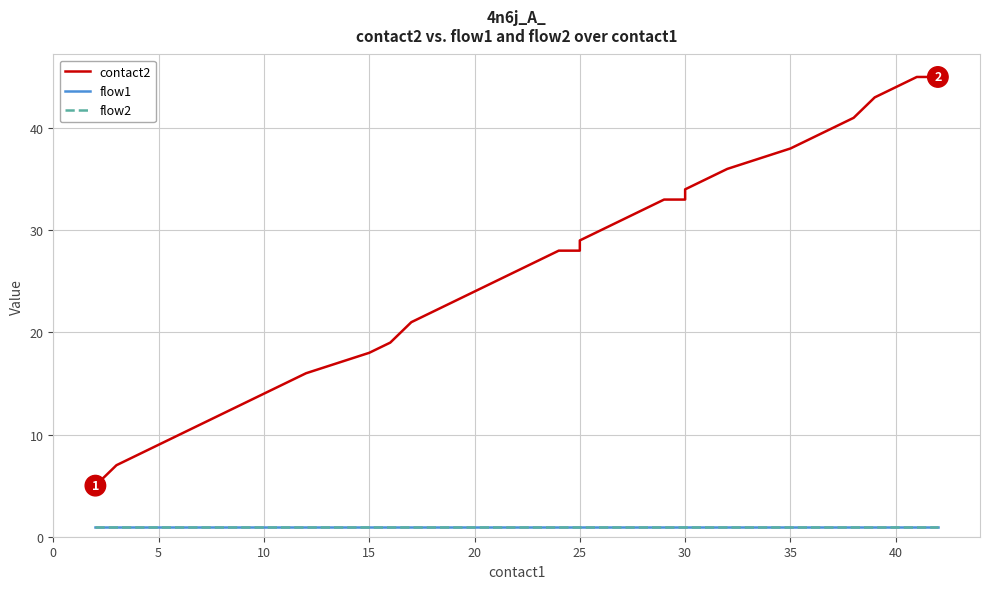

Which series has the largest total across all categories?

contact2